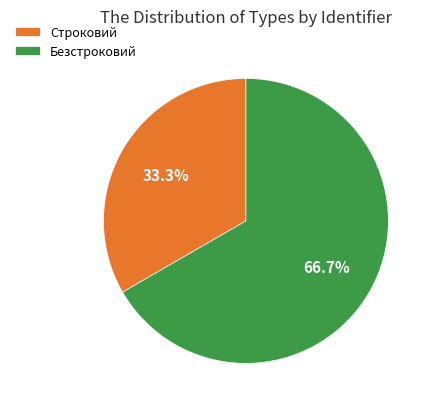

How much of the chart is everything except Строковий?

66.7%